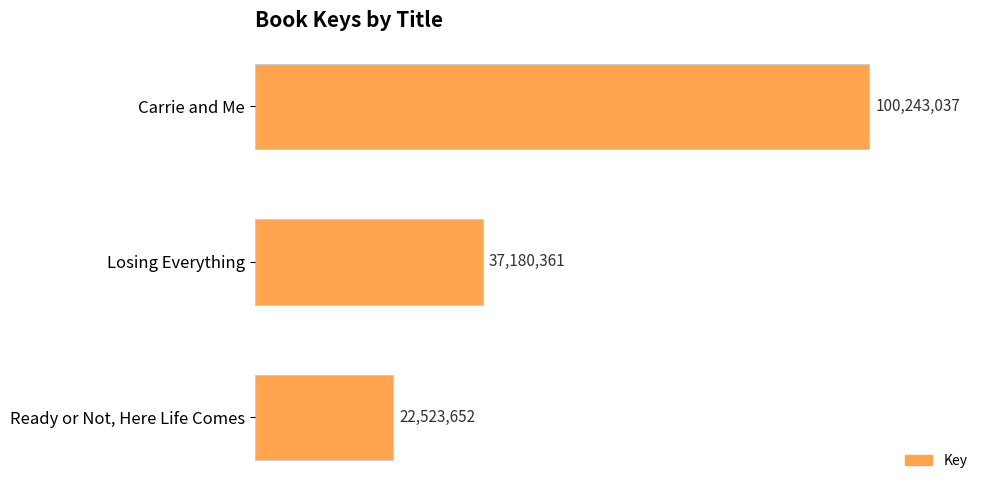

Are the bars horizontal?

Yes